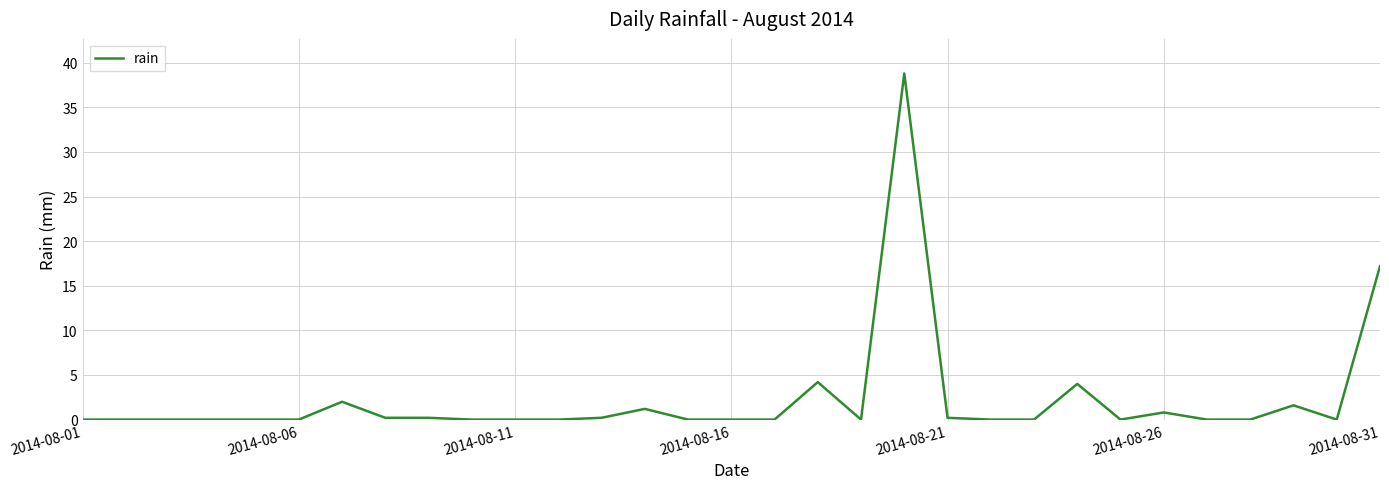

What is the difference between the maximum and minimum values?

38.8